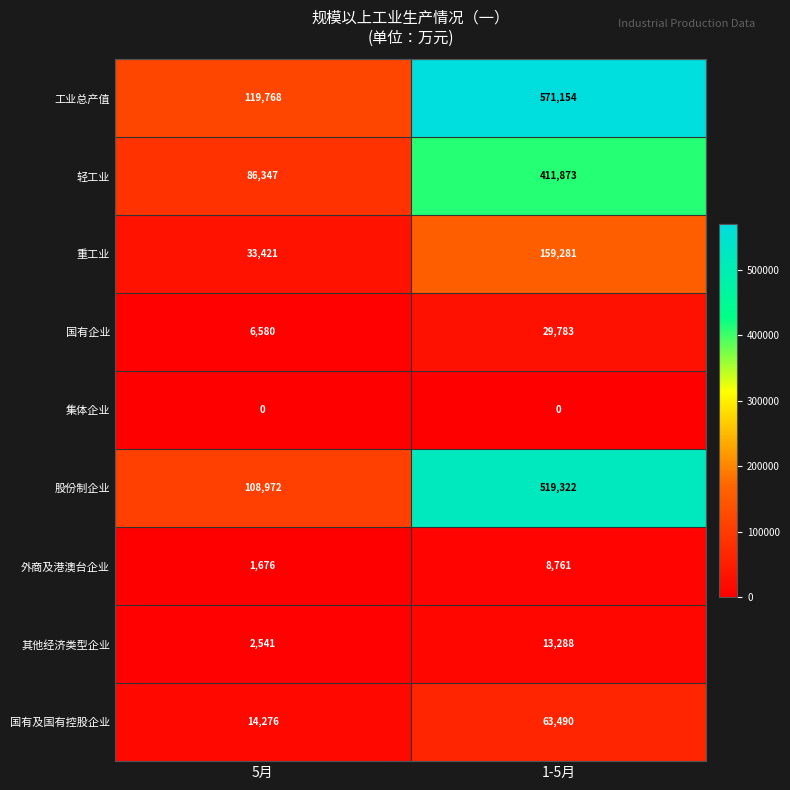

Which series has the largest range (max minus min)?

工业总产值